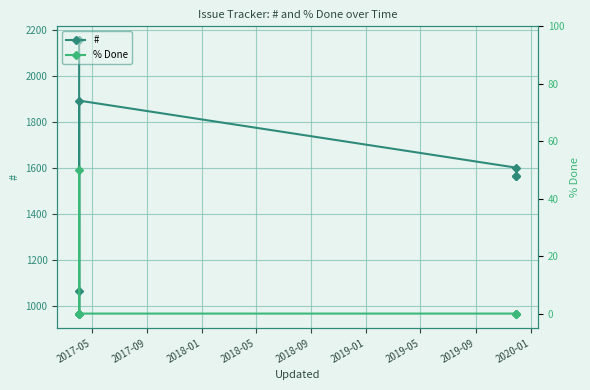

What is the difference between the maximum and second lowest values in the % Done series?

50